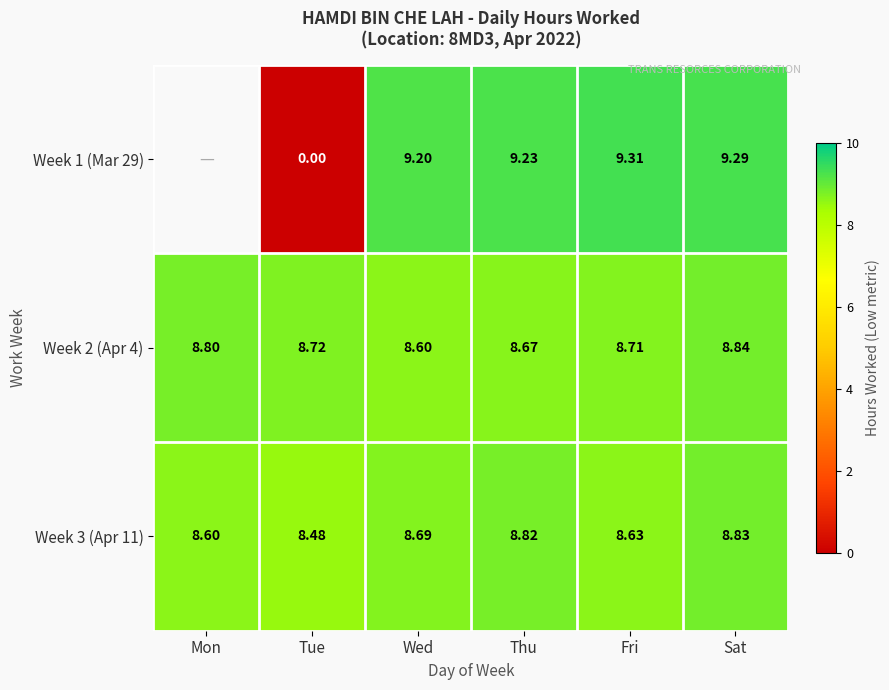

Where is Week 3 (Apr 11) nearest to the value 8?

Tue